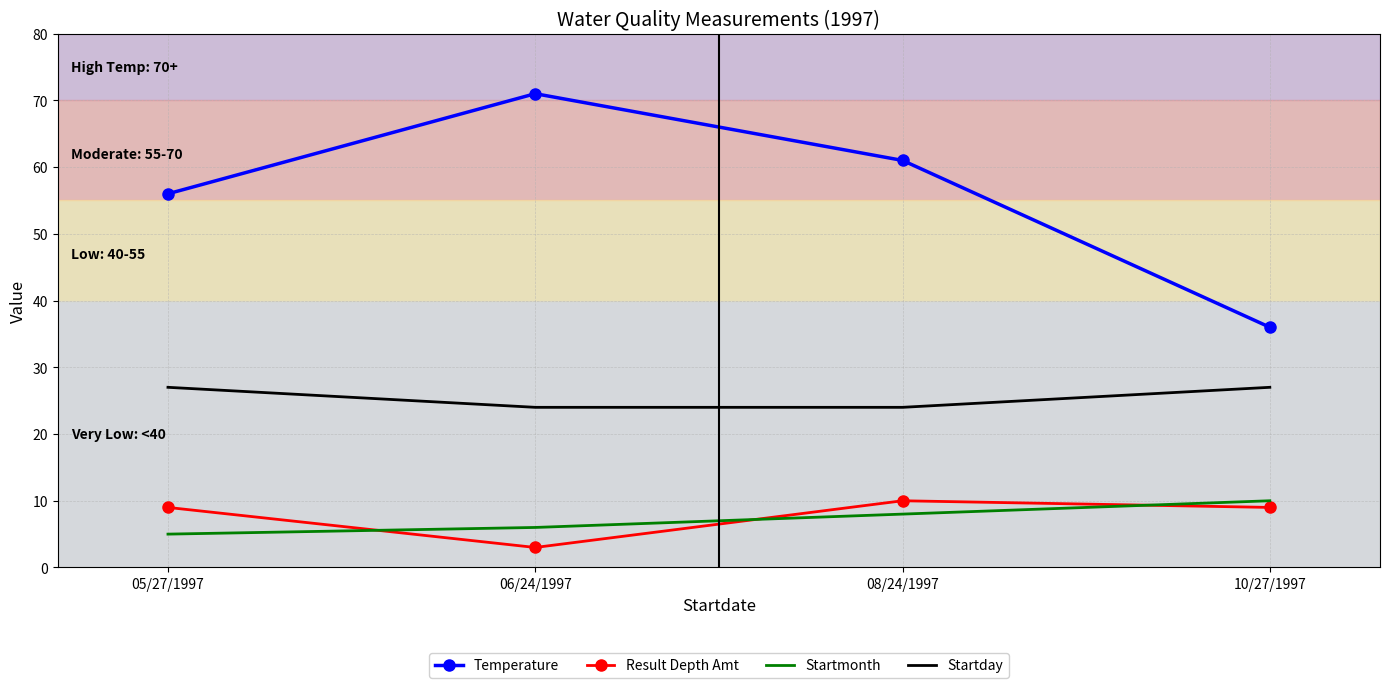

At which label does Temperature reach its peak?

06/24/1997